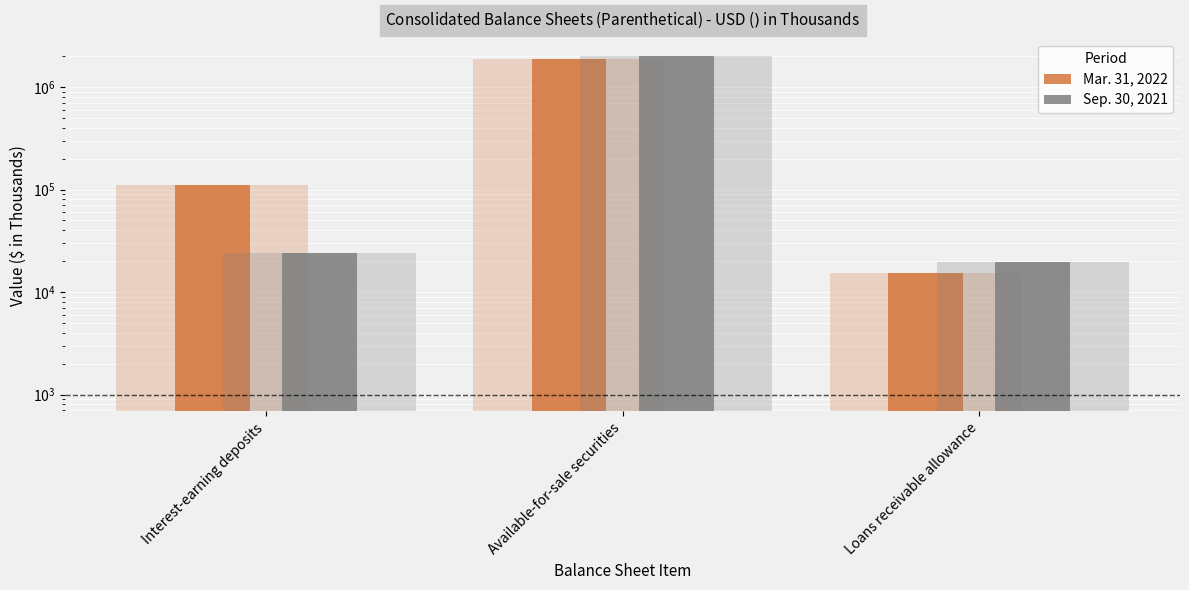

True or false: Sep. 30, 2021 has a value of 19823 at Loans receivable allowance.

True